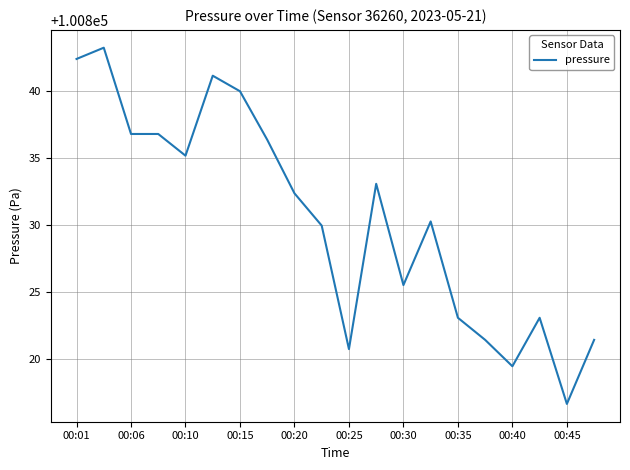

What is the difference between the maximum and minimum values?

26.6